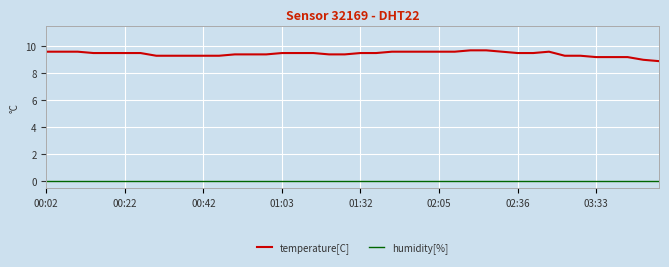

What is the average value of the temperature[C] series?

9.4